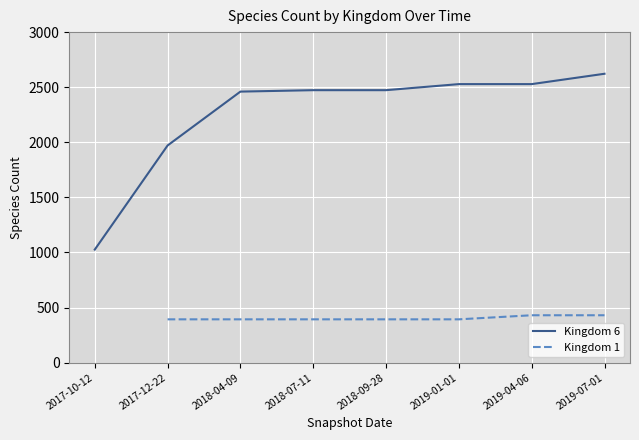

Where does the Kingdom 1 series first go above 393?

2019-04-06